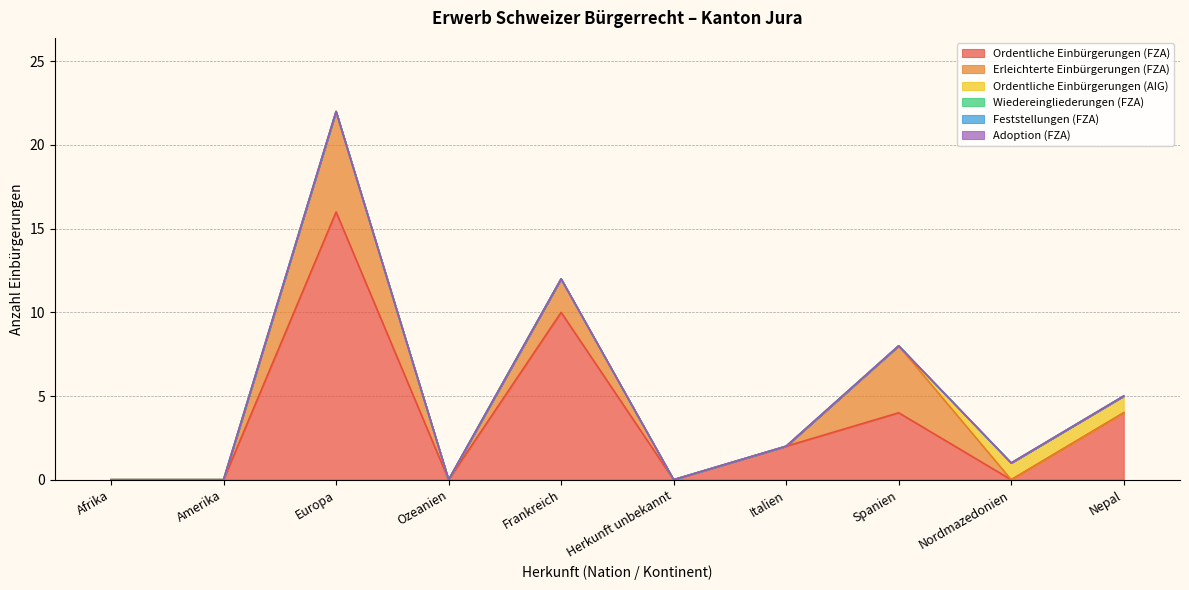

How many data points in Ordentliche Einbürgerungen (FZA) are above 2?

4